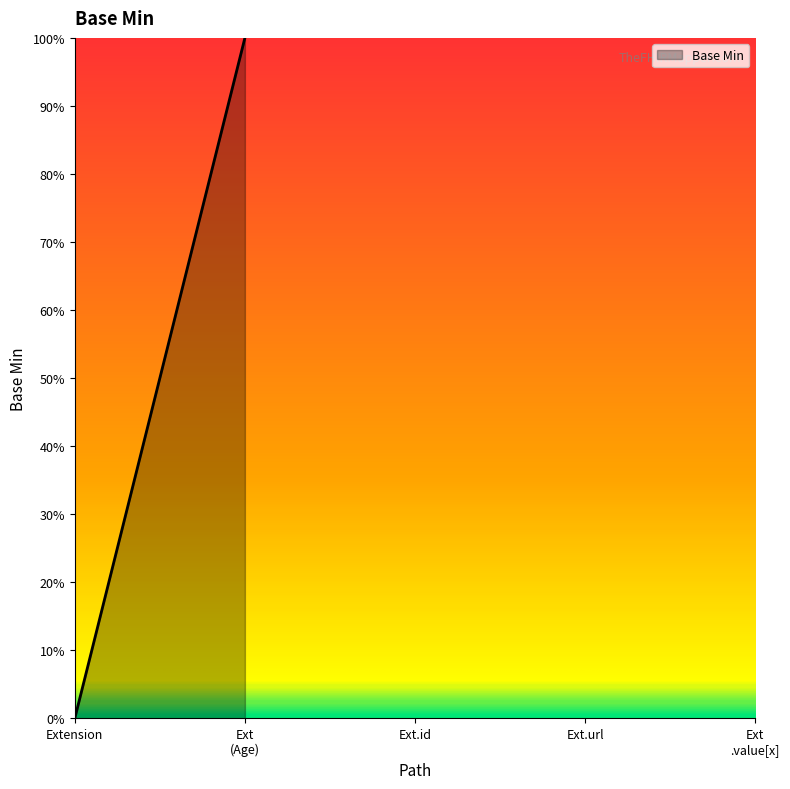

Does the chart have visible grid lines?

No